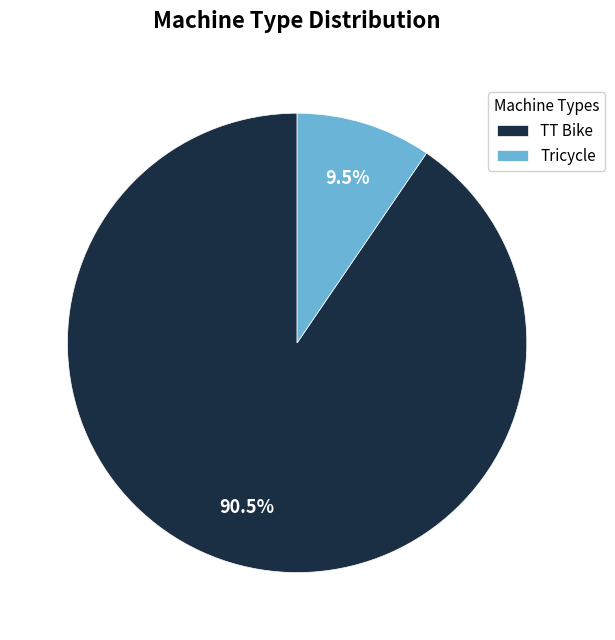

To the nearest percent, what is the difference between the TT Bike and Tricycle slice percentages?

81%